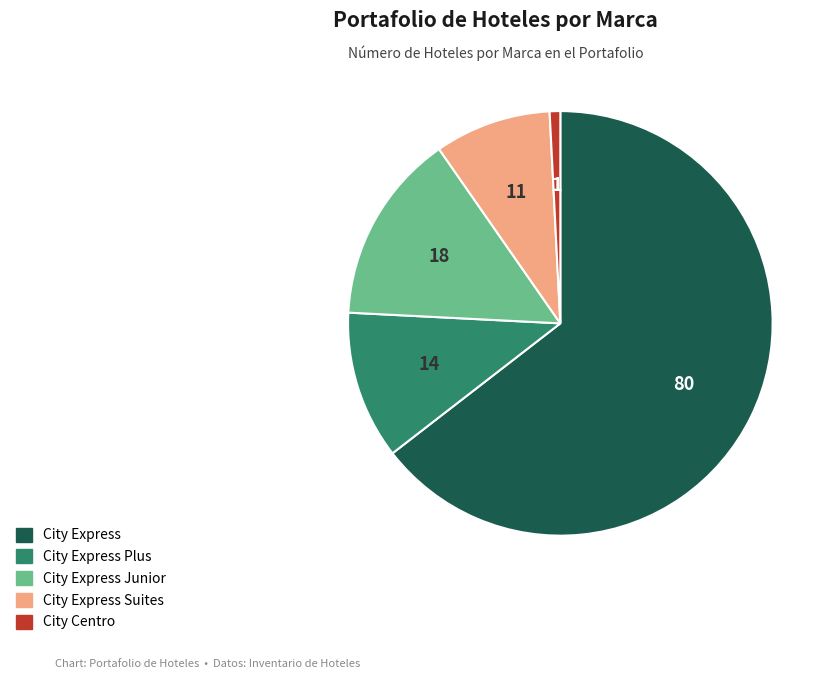

Is the sum of City Express Suites and City Centro greater than half?

No